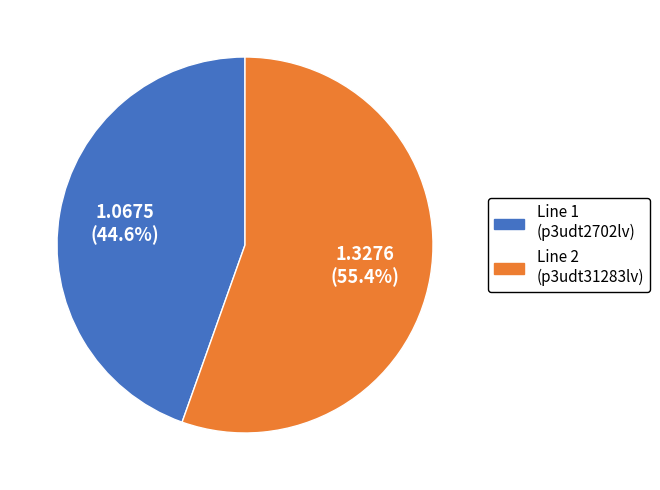

Rank the categories by value from lowest to highest.

Line 1 (p3udt2702lv), Line 2 (p3udt31283lv)